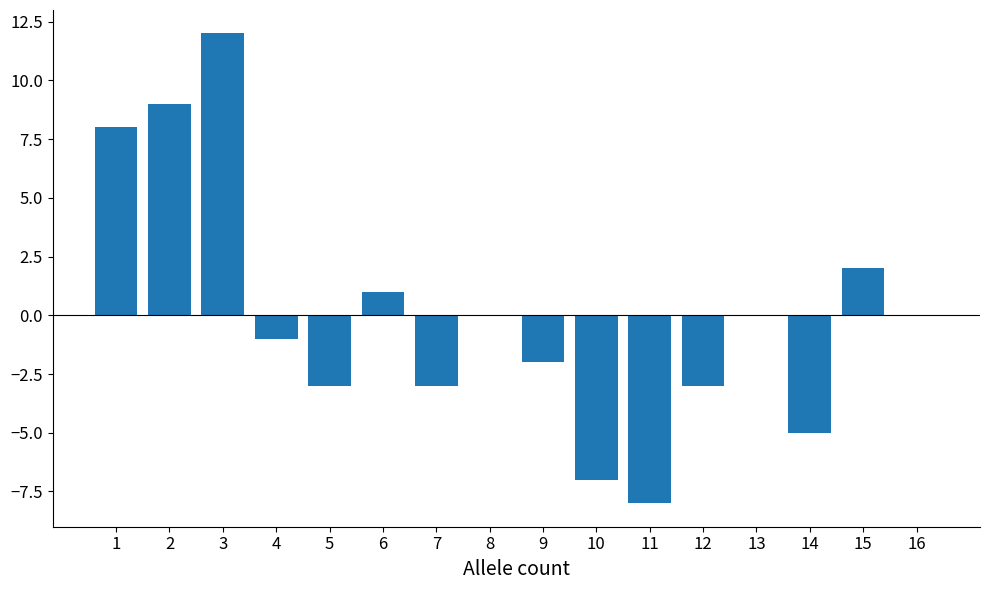

Reading left to right, list all the values displayed in this chart.

1=8	2=9	3=12	4=-1	5=-3	6=1	7=-3	8=0	9=-2	10=-7	11=-8	12=-3	13=0	14=-5	15=2	16=0